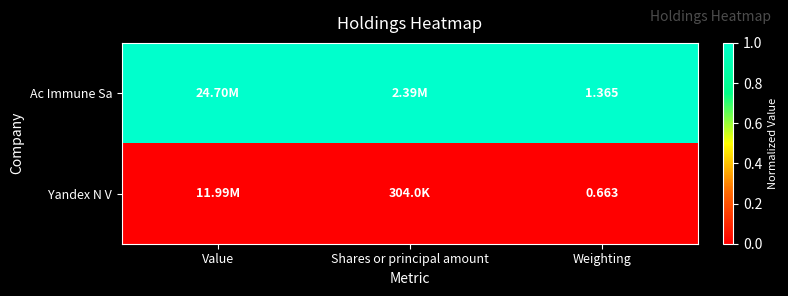

At Weighting, list the series in order from smallest to largest.

Yandex N V, Ac Immune Sa